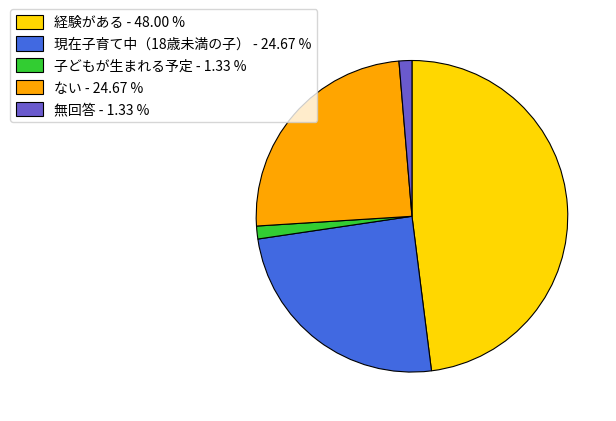

Is ない - 24.67 % the majority of the pie?

No